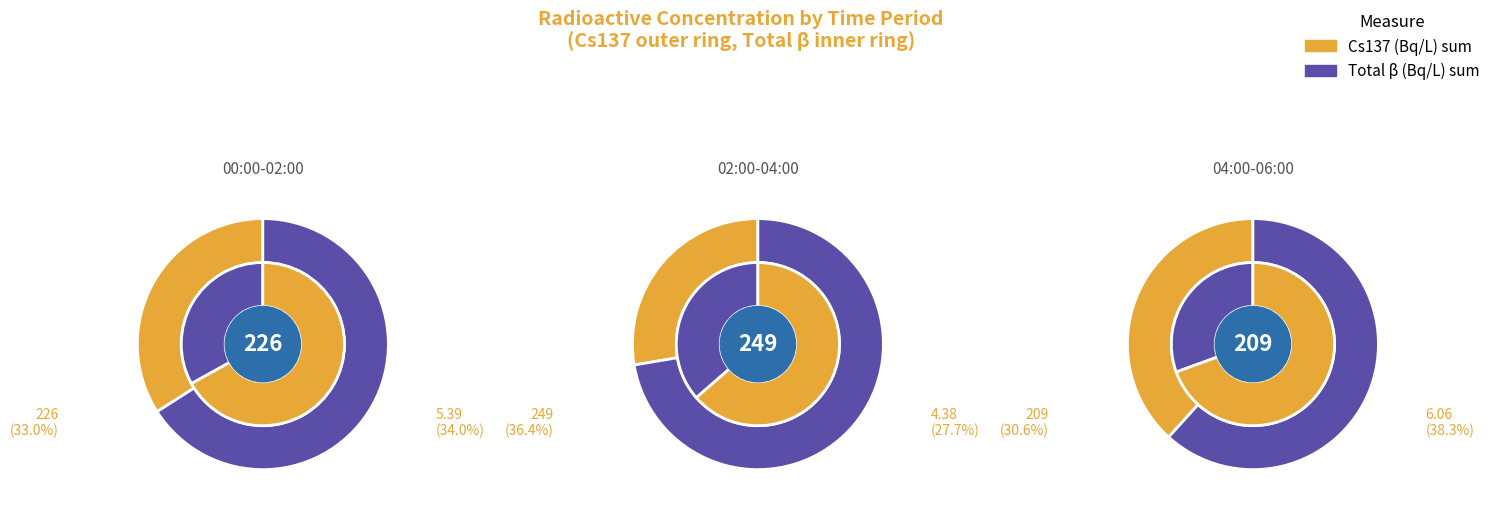

Is the sum of 04:00-06:00 and 7 greater than half?

No